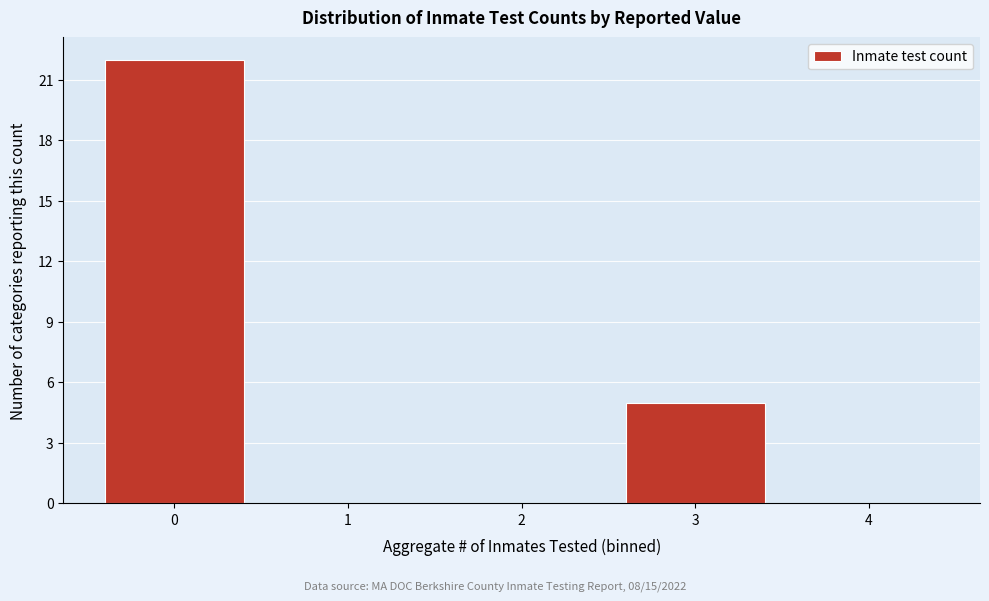

Reading left to right, list every bar in this chart as the range it spans on the x-axis followed by its height. The values are not printed on the chart, so give them approximately, as read against the axis.

-0.5 to 0.5: 22
0.5 to 1.5: 0
1.5 to 2.5: 0
2.5 to 3.5: 5
3.5 to 4.5: 0